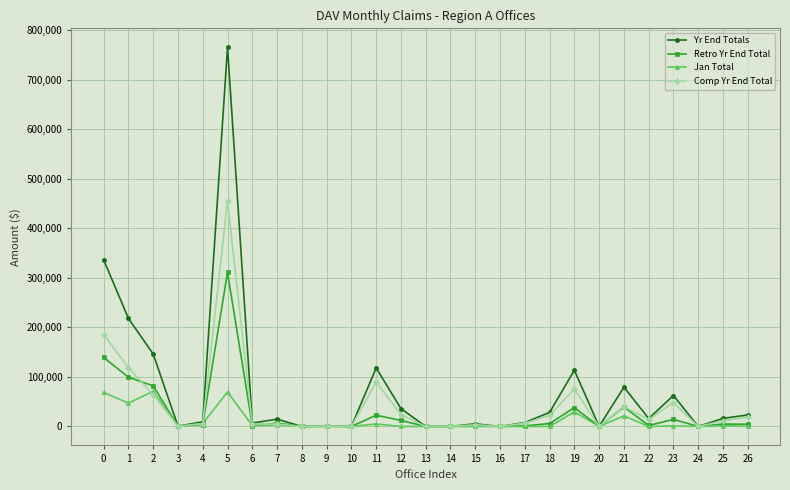

Which series has the largest range (max minus min)?

Yr End Totals